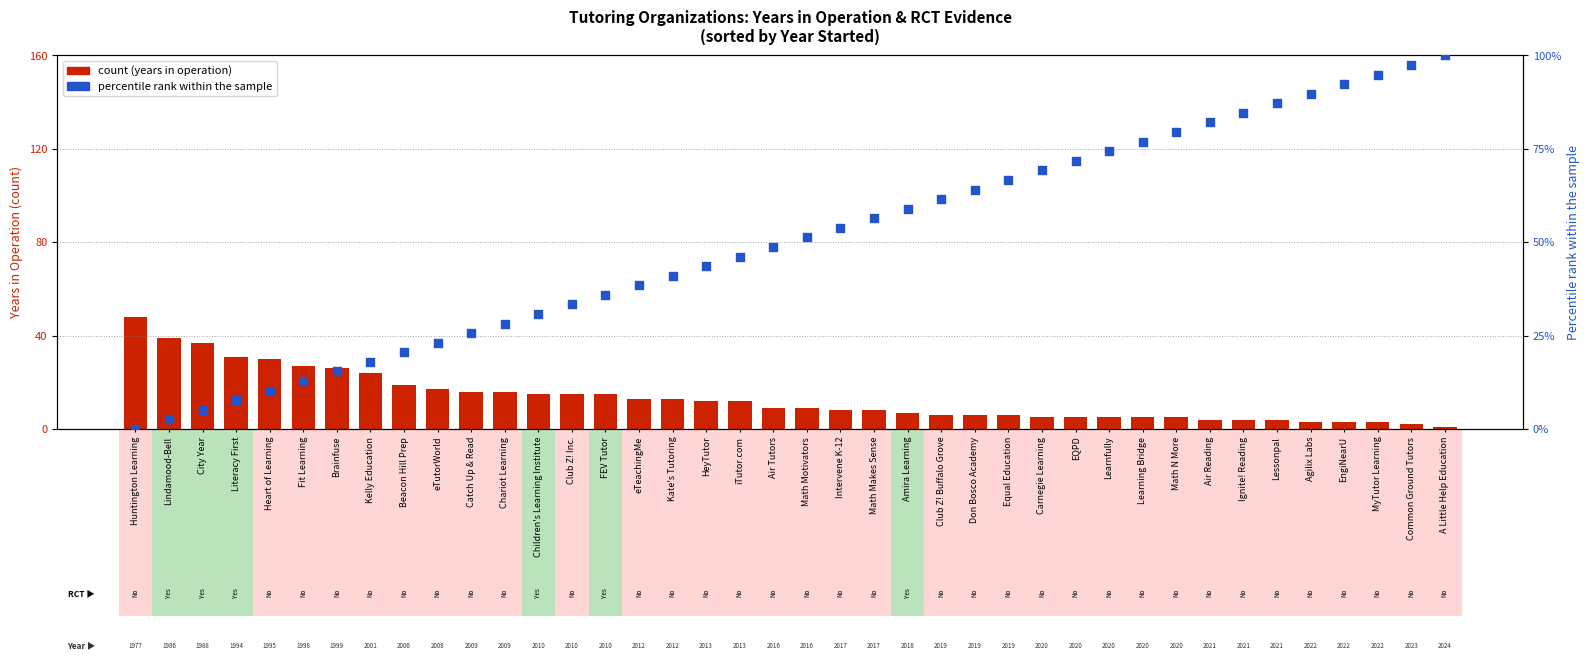

Which series contains the highest Y value?

percentile rank within the sample